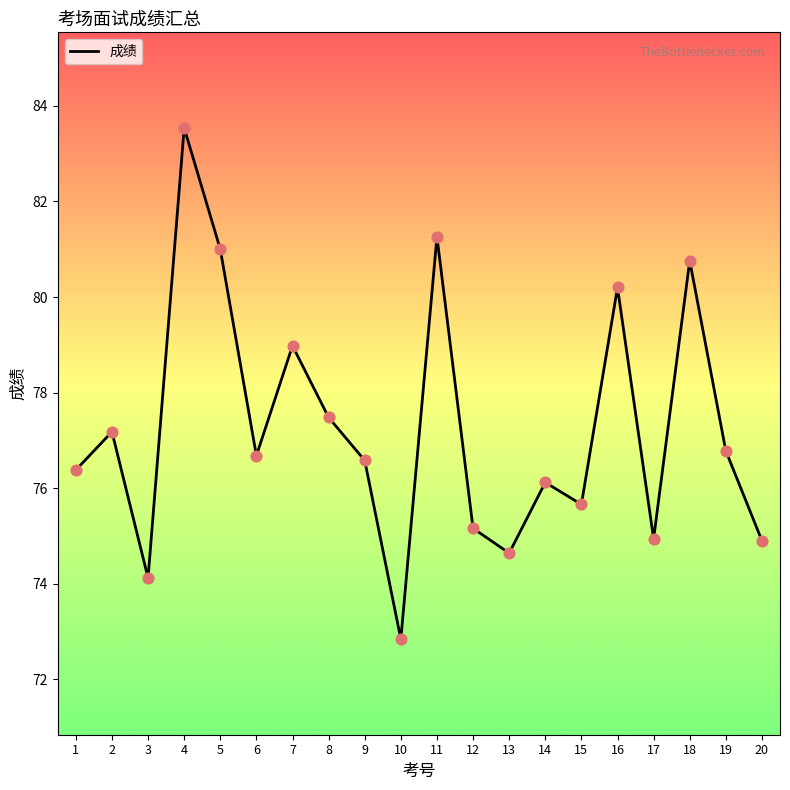

Approximately how many times larger is the value at 19 compared to 11?

0.9